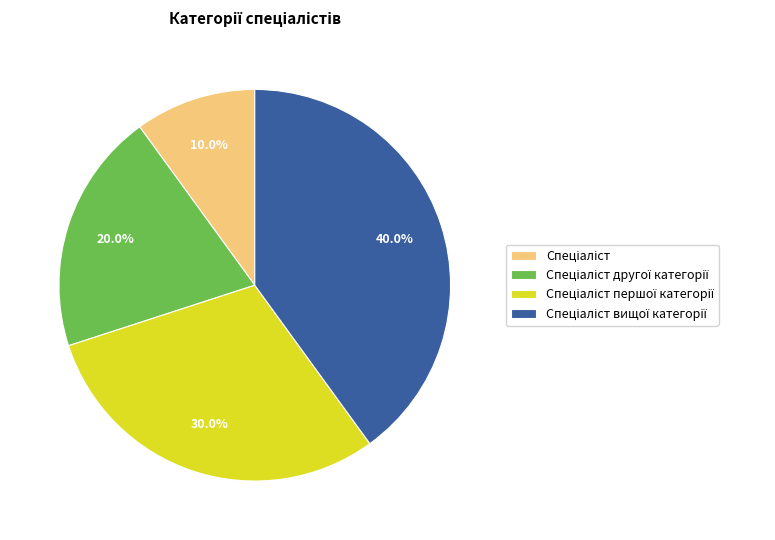

Is there any slice that represents more than half of the pie?

No